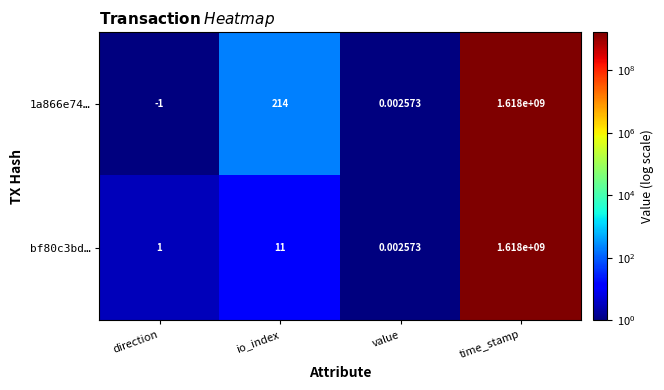

Which series has the largest total across all categories?

1a866e74…